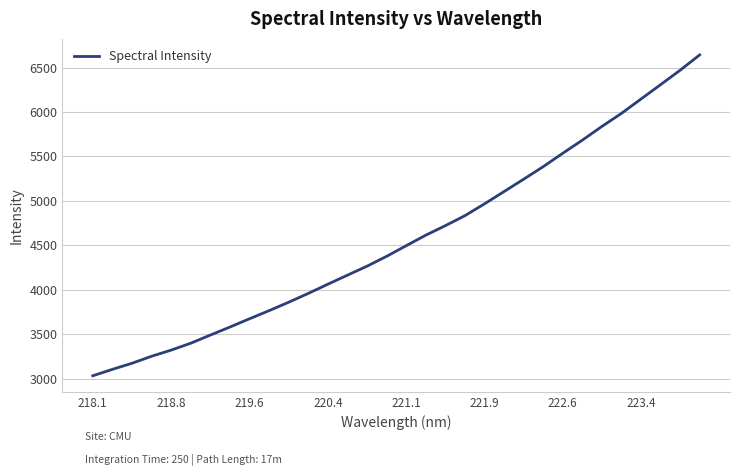

What is the minimum value shown in the chart?

3035.4